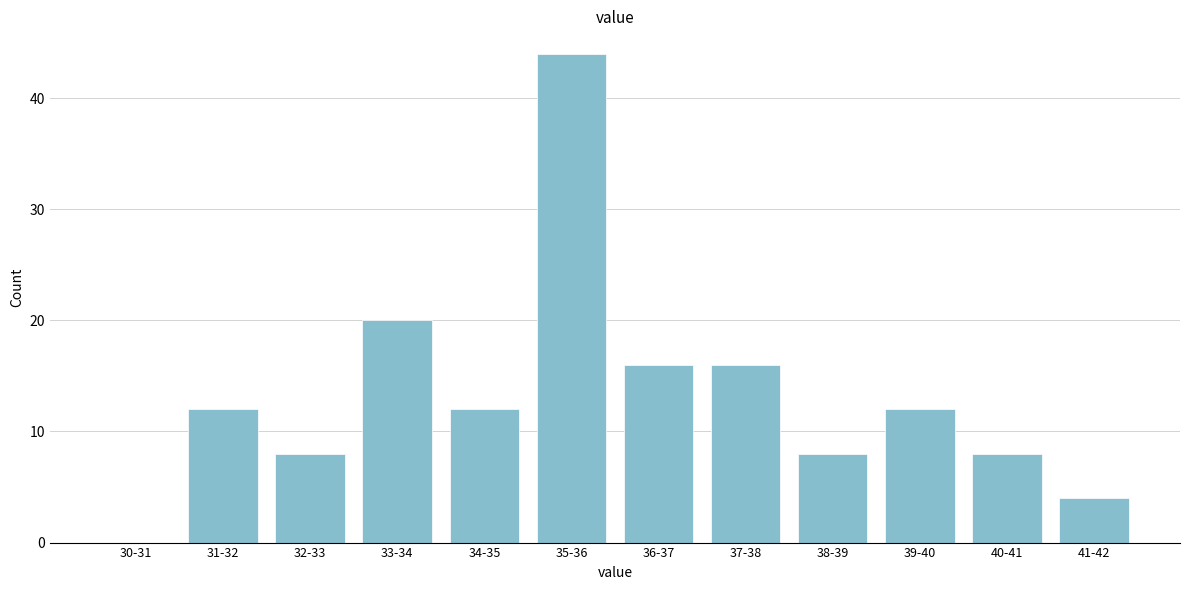

Reading right to left, what are all the values shown in this chart?

41-42=4	40-41=8	39-40=12	38-39=8	37-38=16	36-37=16	35-36=44	34-35=12	33-34=20	32-33=8	31-32=12	30-31=0